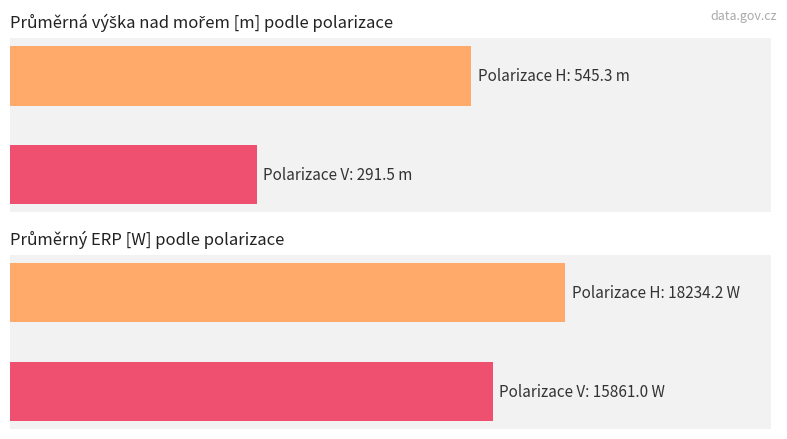

Reading left to right, what are all the values shown in this chart?

Avg Height (m): 545.3	291.5
Avg ERP (W): 18234.2	15861.0